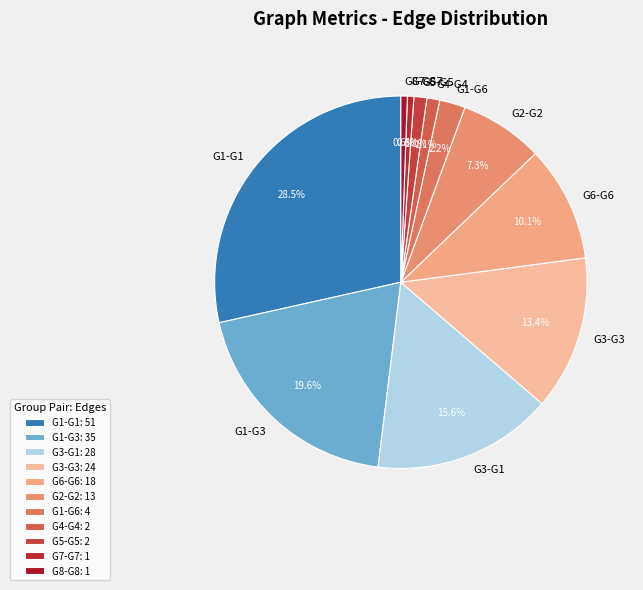

How much of the chart is everything except G1-G3?

80.4%